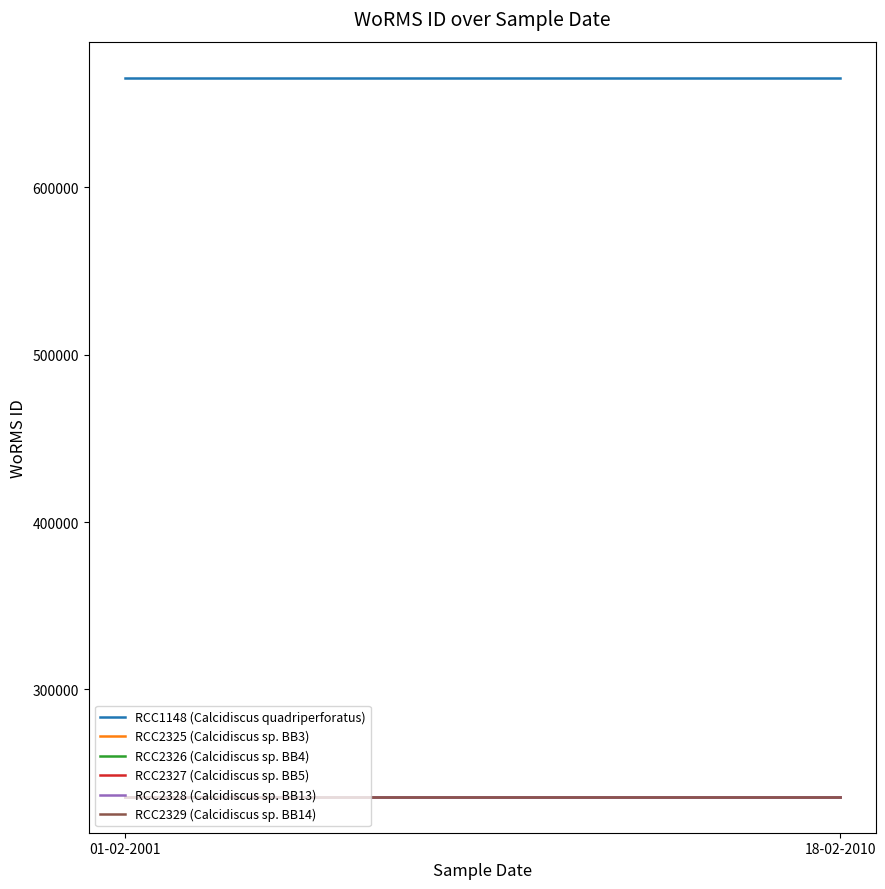

Which series changed the most between 01-02-2001 and 18-02-2010?

RCC1148 (Calcidiscus quadriperforatus)